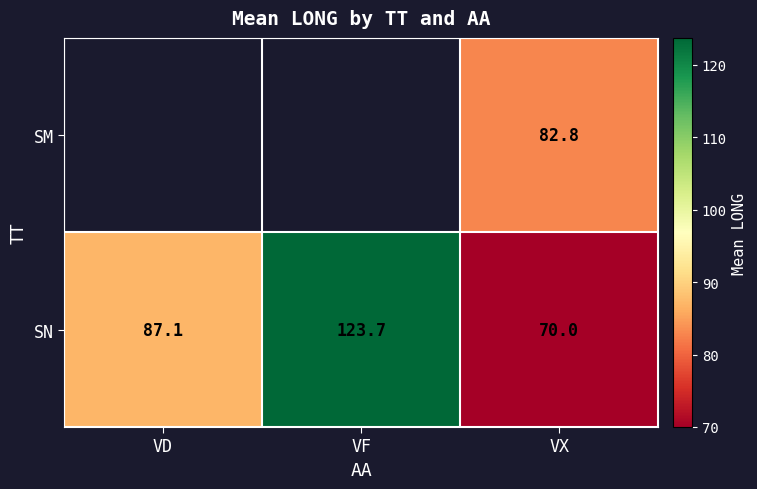

What is the smallest value displayed?

70.0